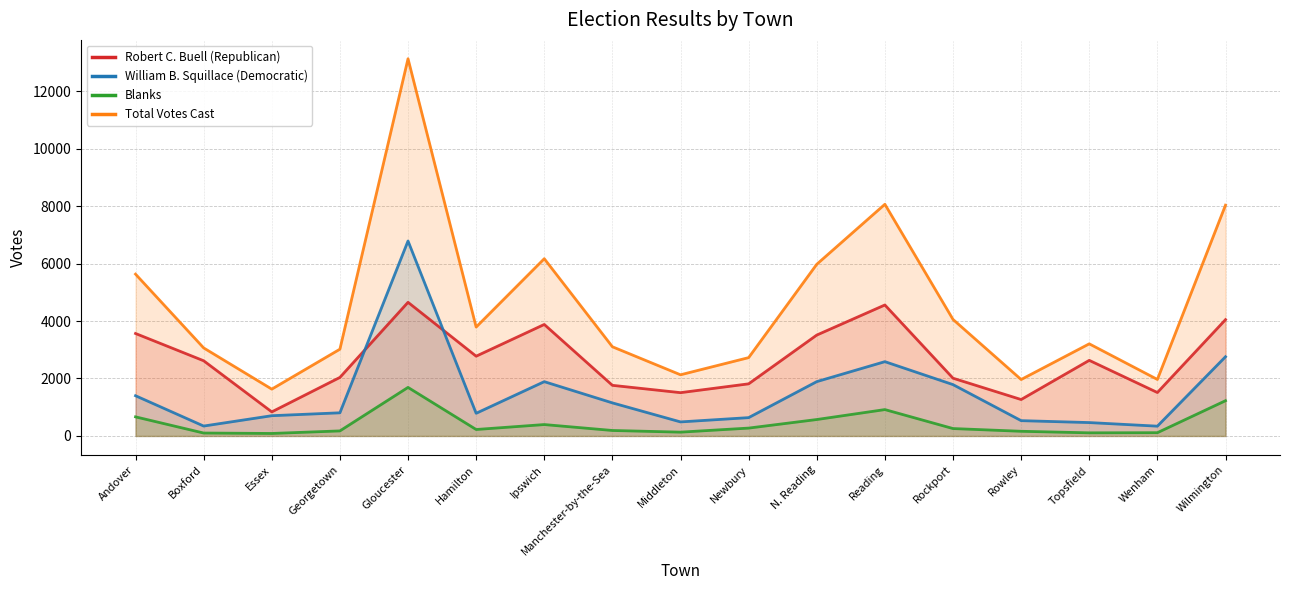

List the series in order of their overall mean, lowest first.

Blanks, William B. Squillace (Democratic), Robert C. Buell (Republican), Total Votes Cast